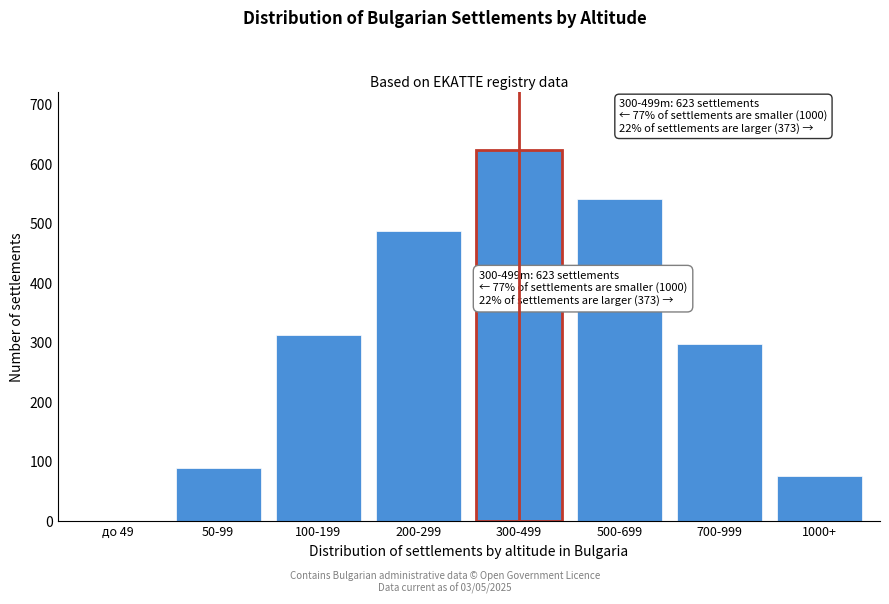

Reading left to right, what are all the values shown in this chart?

до 49=0	50-99=89	100-199=312	200-299=487	300-499=623	500-699=541	700-999=298	1000+=76